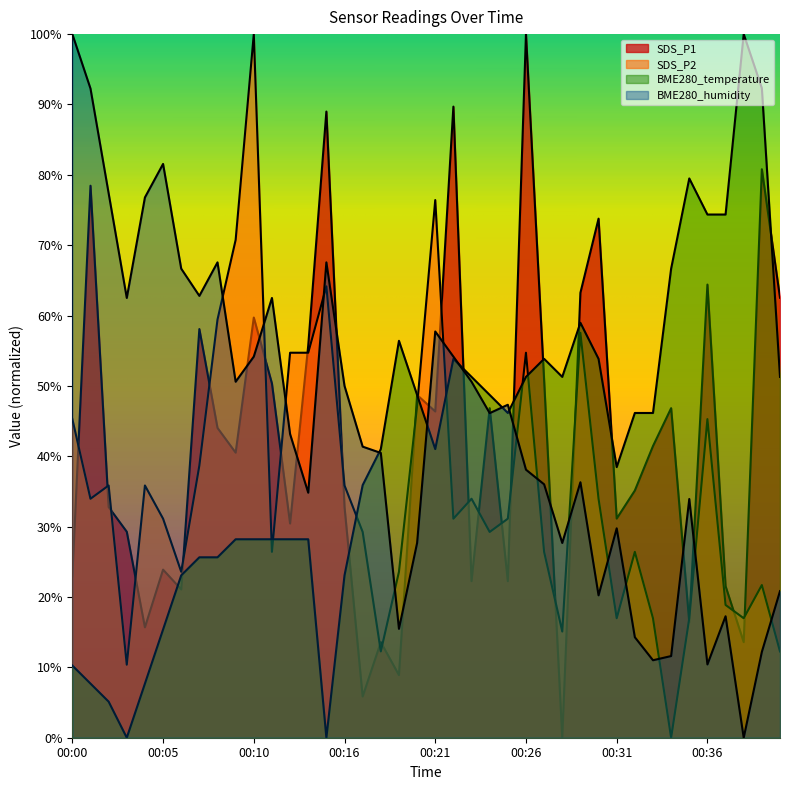

The value of SDS_P1 at 00:01 is 17.8. True or false?

False